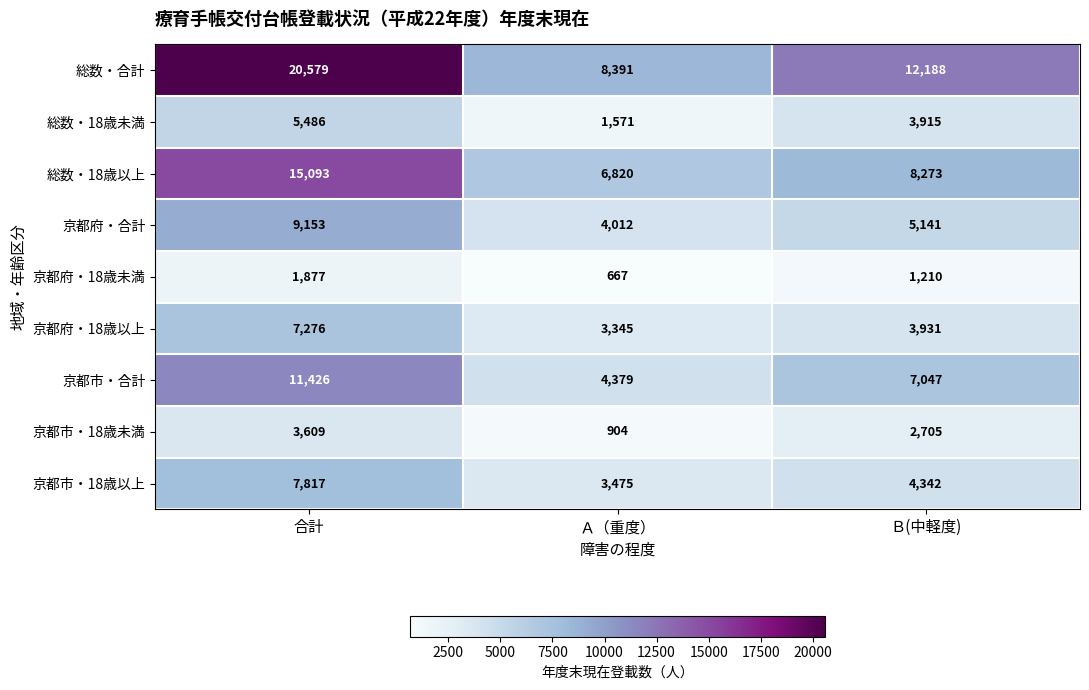

How many 総数・18歳以上 values are between 6820 and 15093?

3